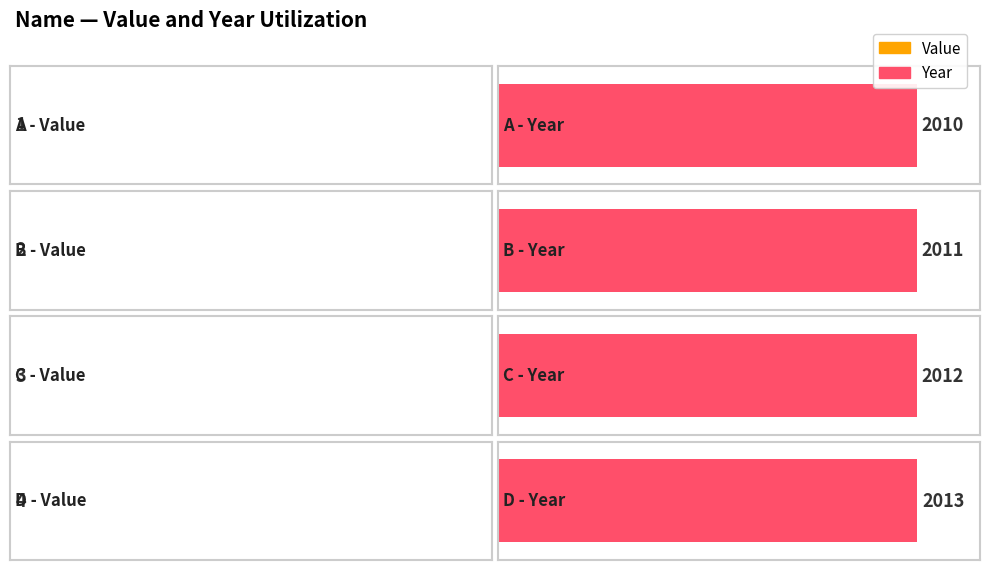

Rank the series by their average value, from highest to lowest.

Year, Value